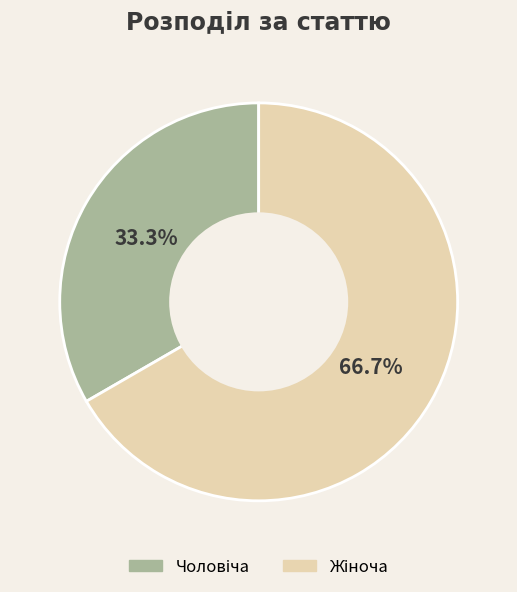

Does any single category account for the majority?

Yes